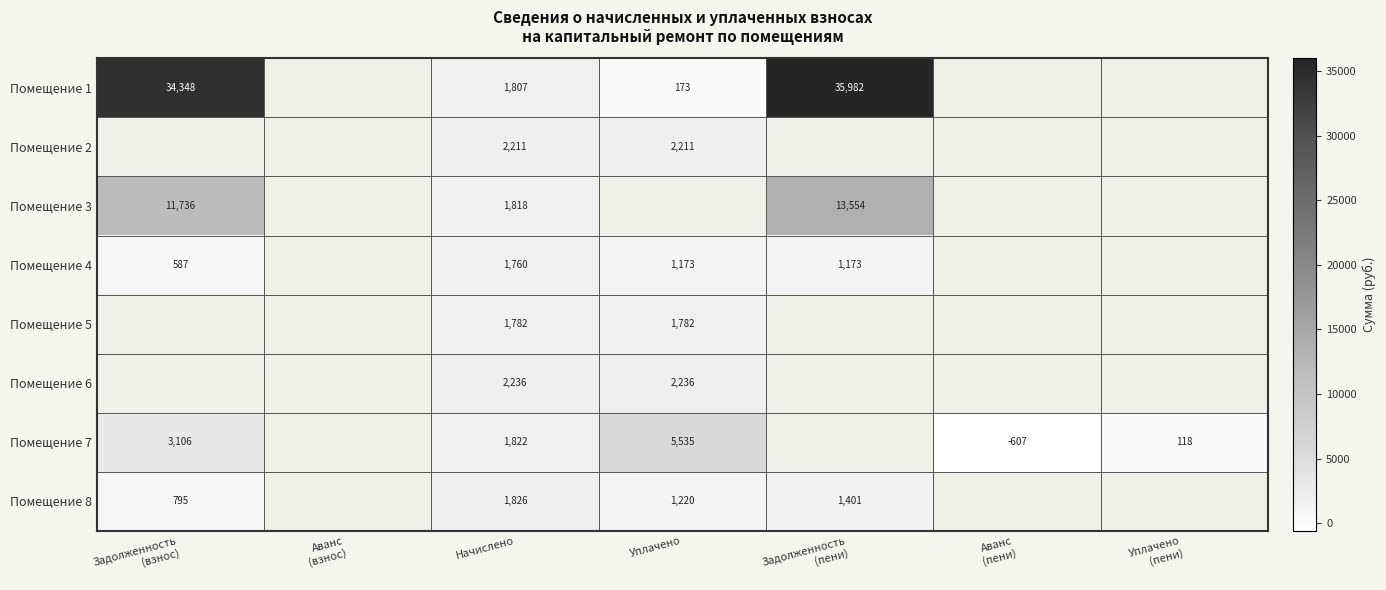

Is it true that Помещение 6 equals 1203 at Уплачено?

False